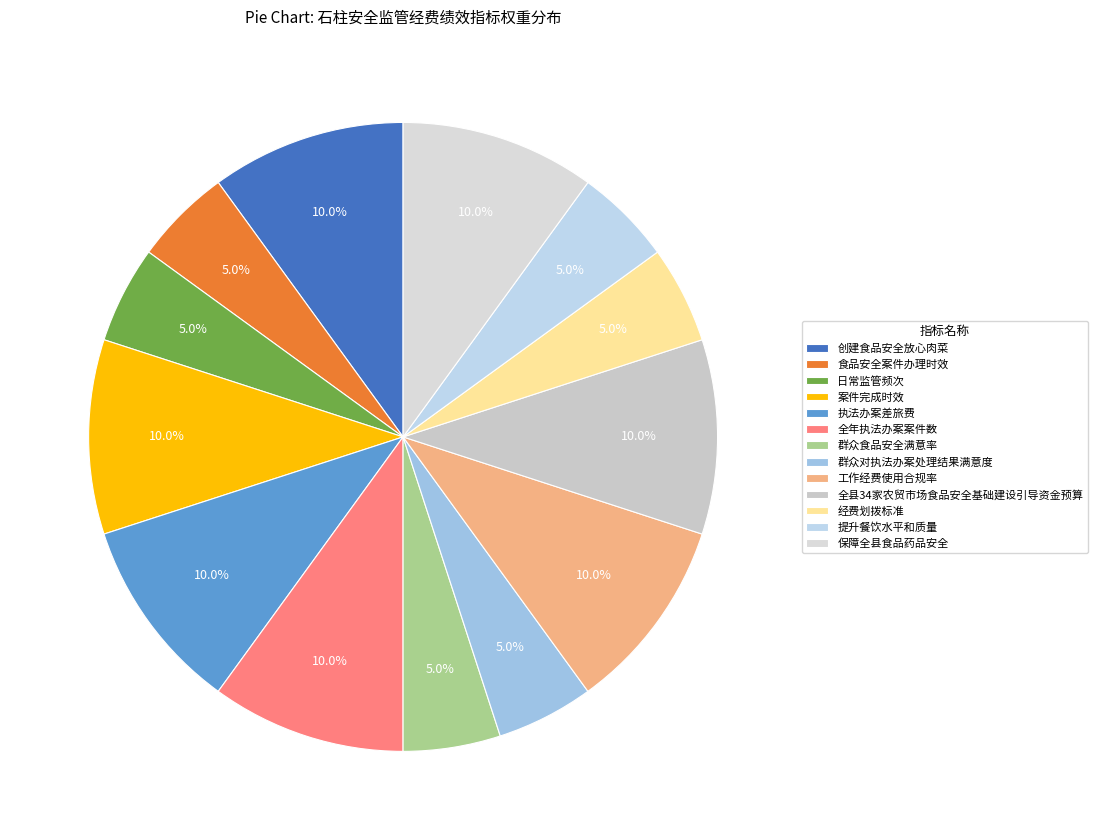

Combined, what portion of the pie is 创建食品安全放心肉菜 and 执法办案差旅费?

20.0%